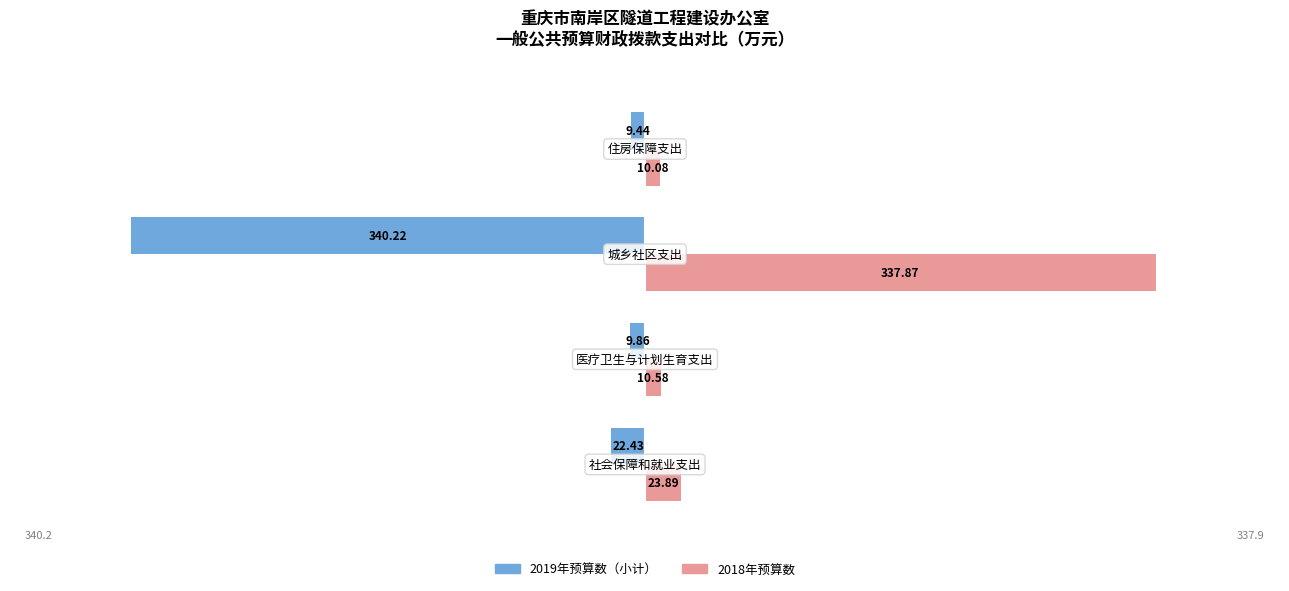

Rank the series by their maximum value, from lowest to highest.

2019年预算数（小计）, 2018年预算数